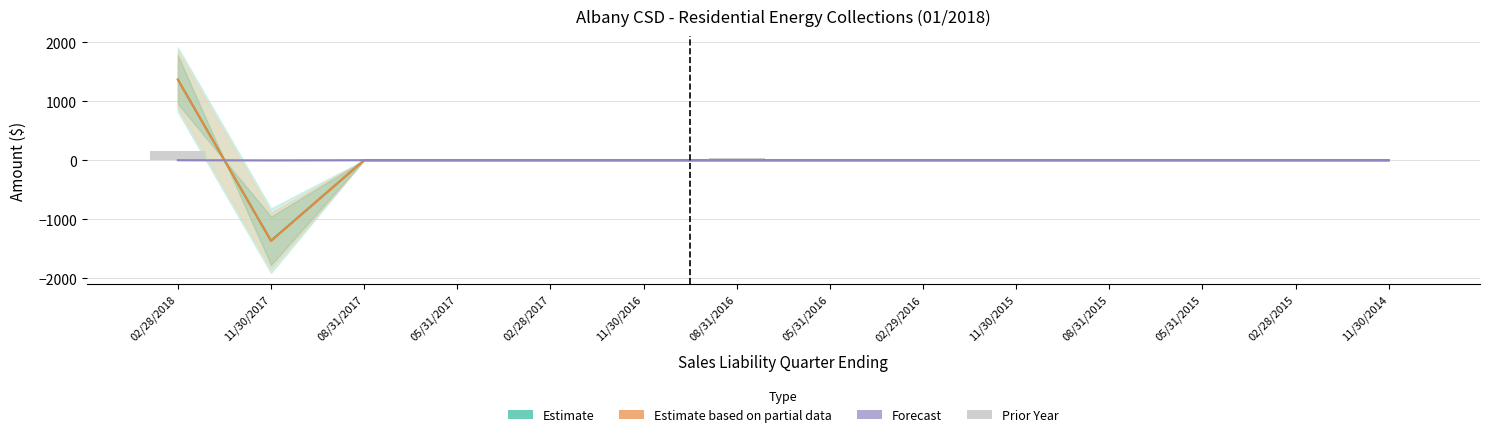

At which category is the sum across all series the highest?

02/28/2018